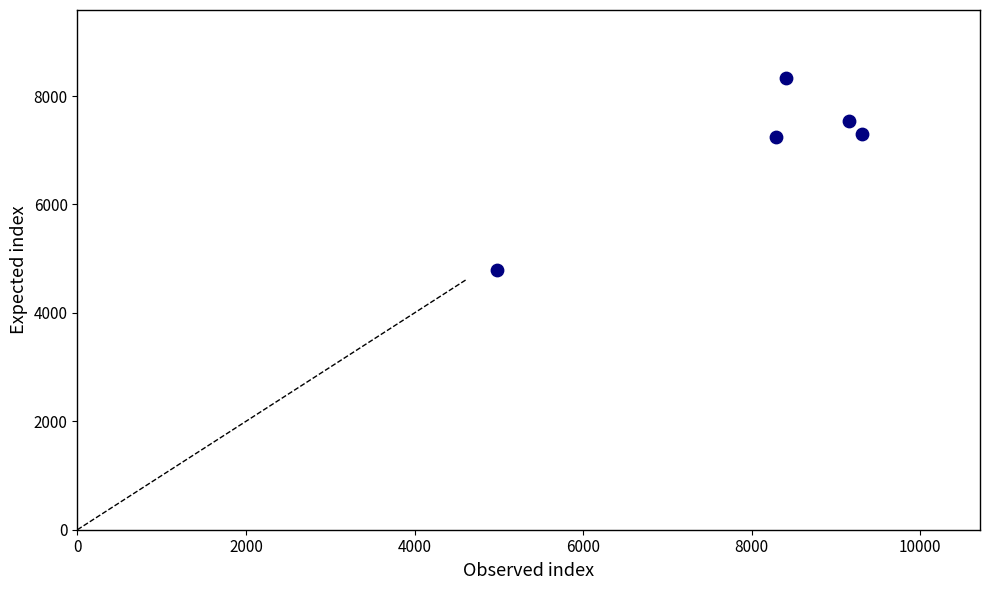

What is the average Y value?

7042